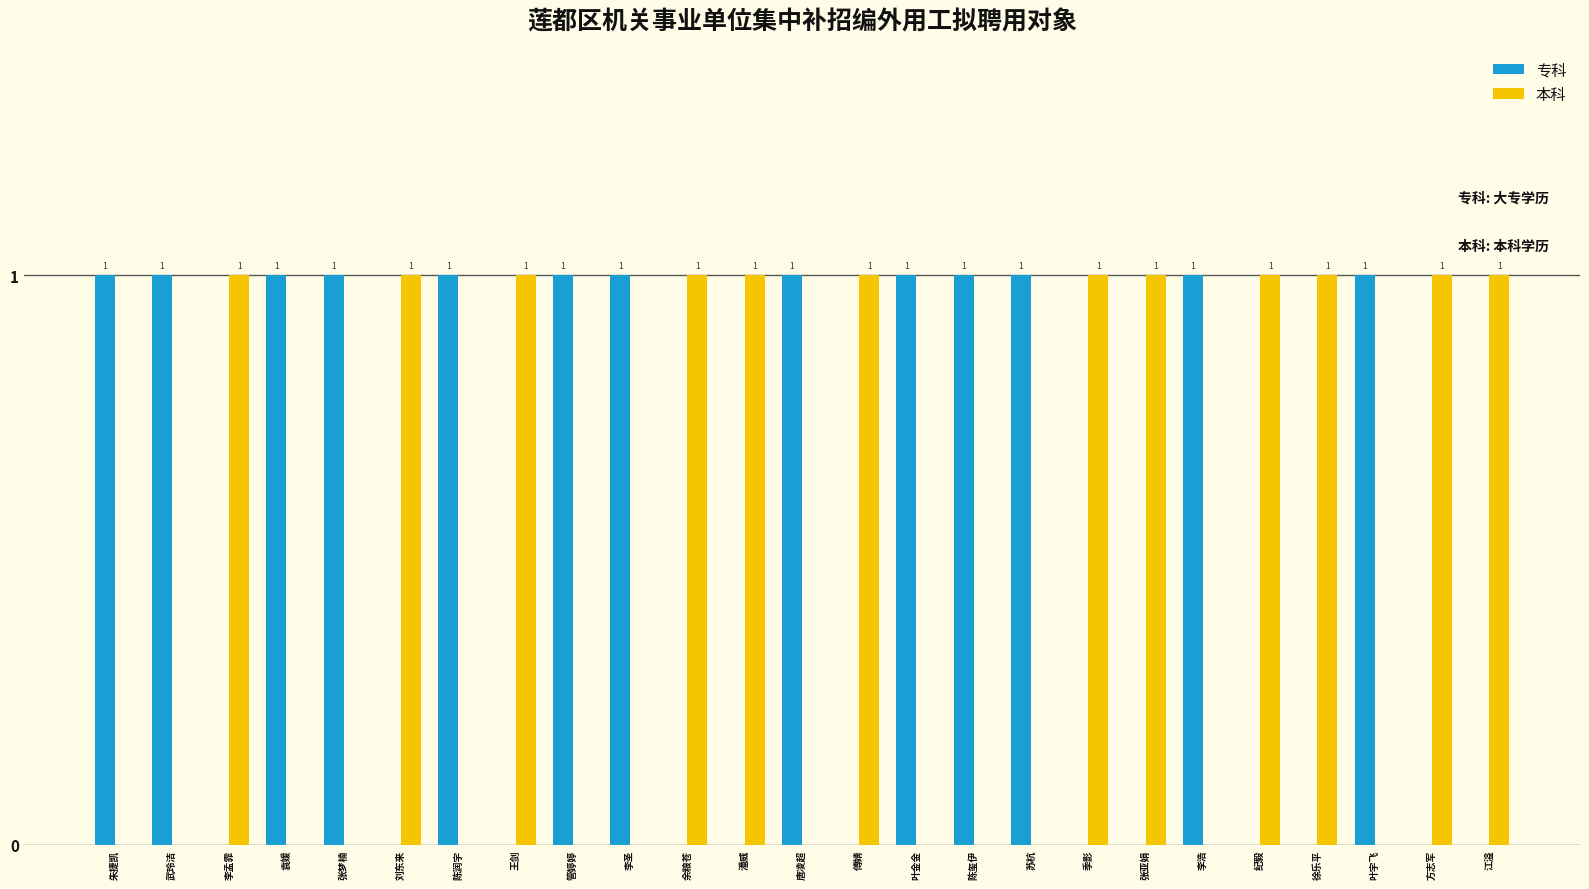

Which series has the largest total across all categories?

专科